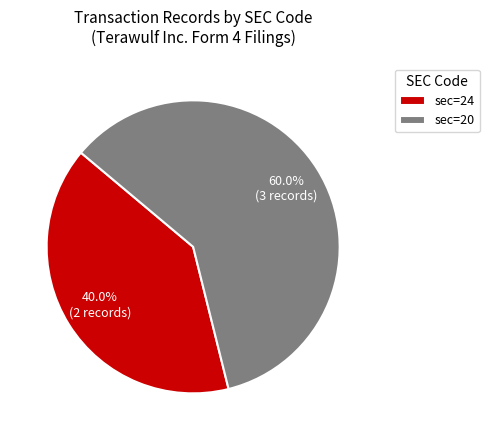

How many segments does this pie chart have?

2